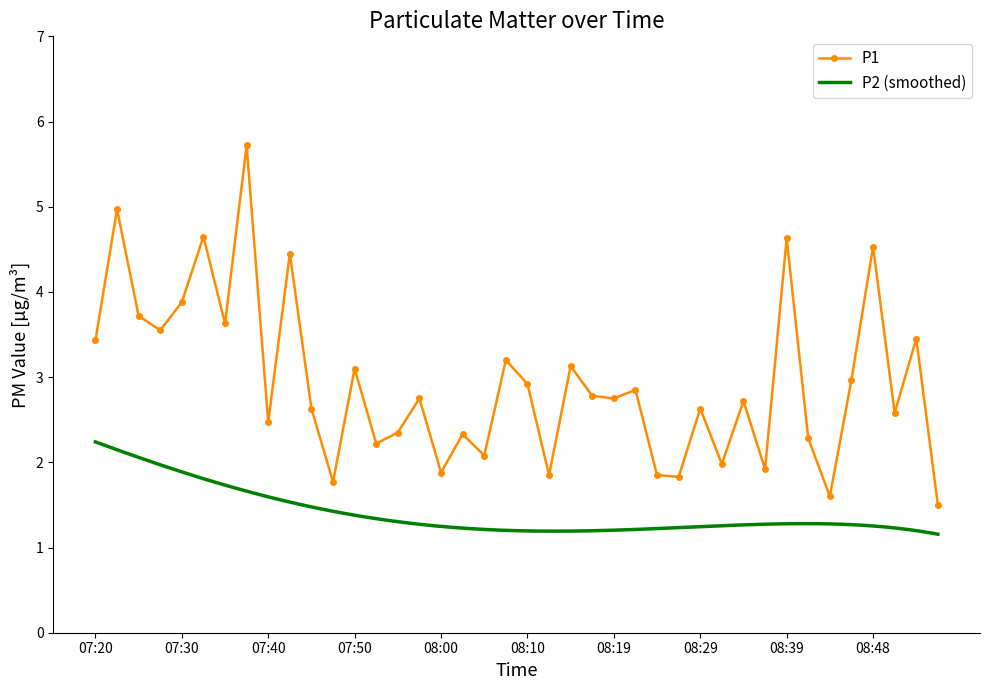

What position from the right is 08:02?

23